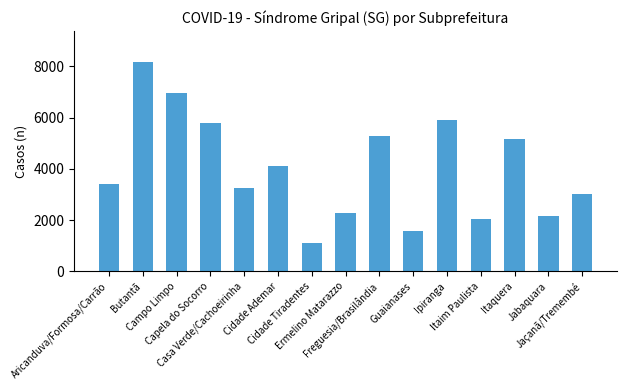

Which category has the highest value across all series?

Butantã